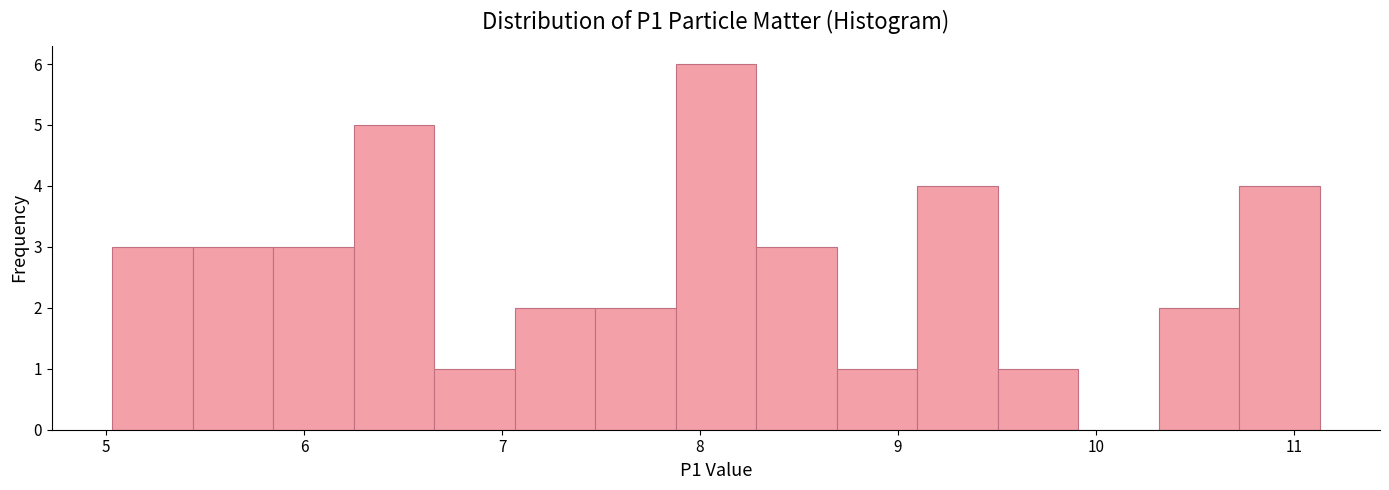

Which range on the x-axis has the tallest bar?

7.9 to 8.3